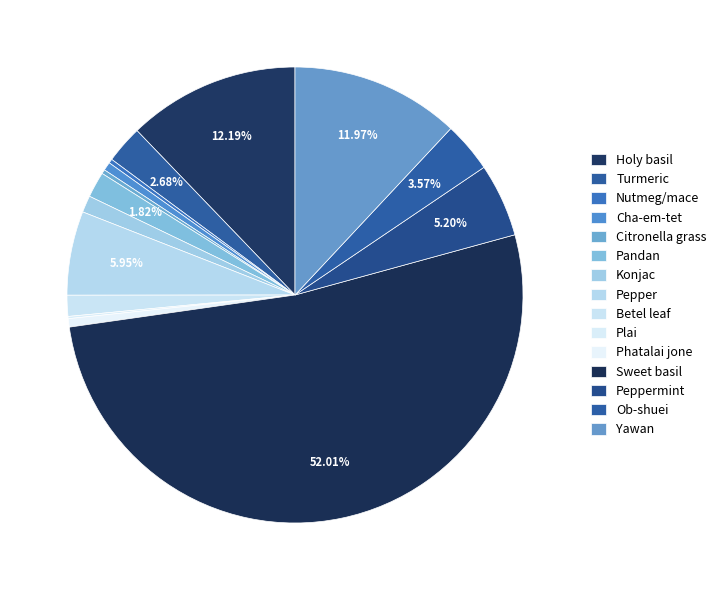

How many slices are in this pie chart?

15